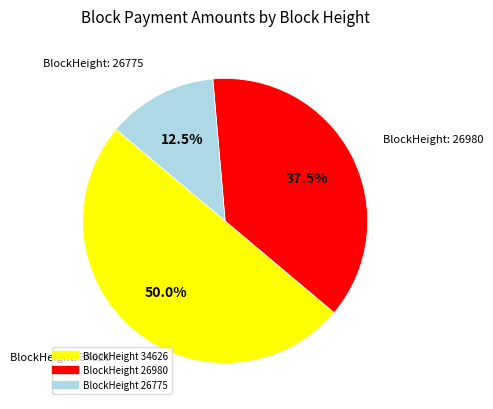

Count the number of slices in the pie.

3